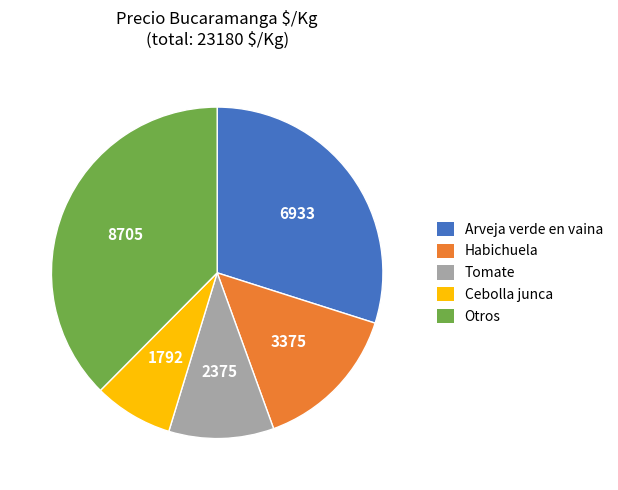

Rank the categories by value from lowest to highest.

Cebolla junca, Tomate, Habichuela, Arveja verde en vaina, Otros